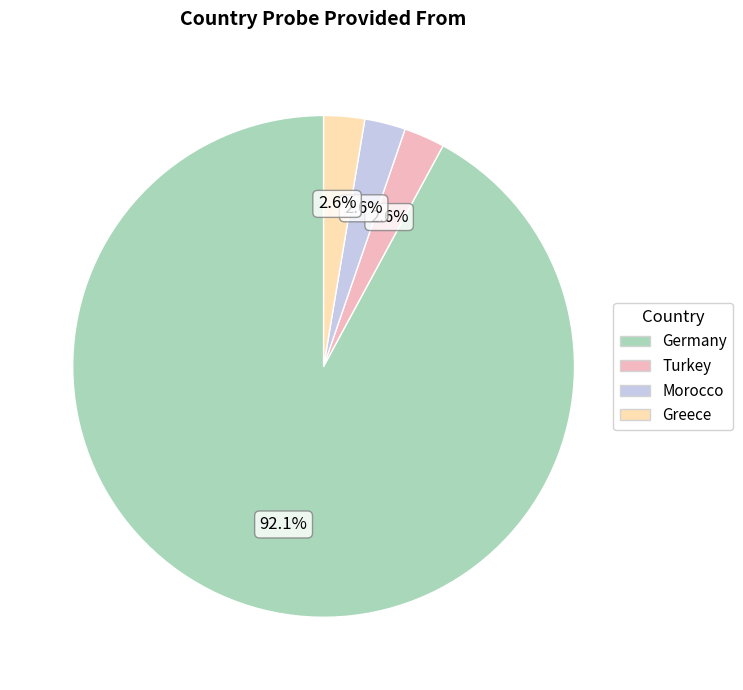

Which slice is the largest?

Germany